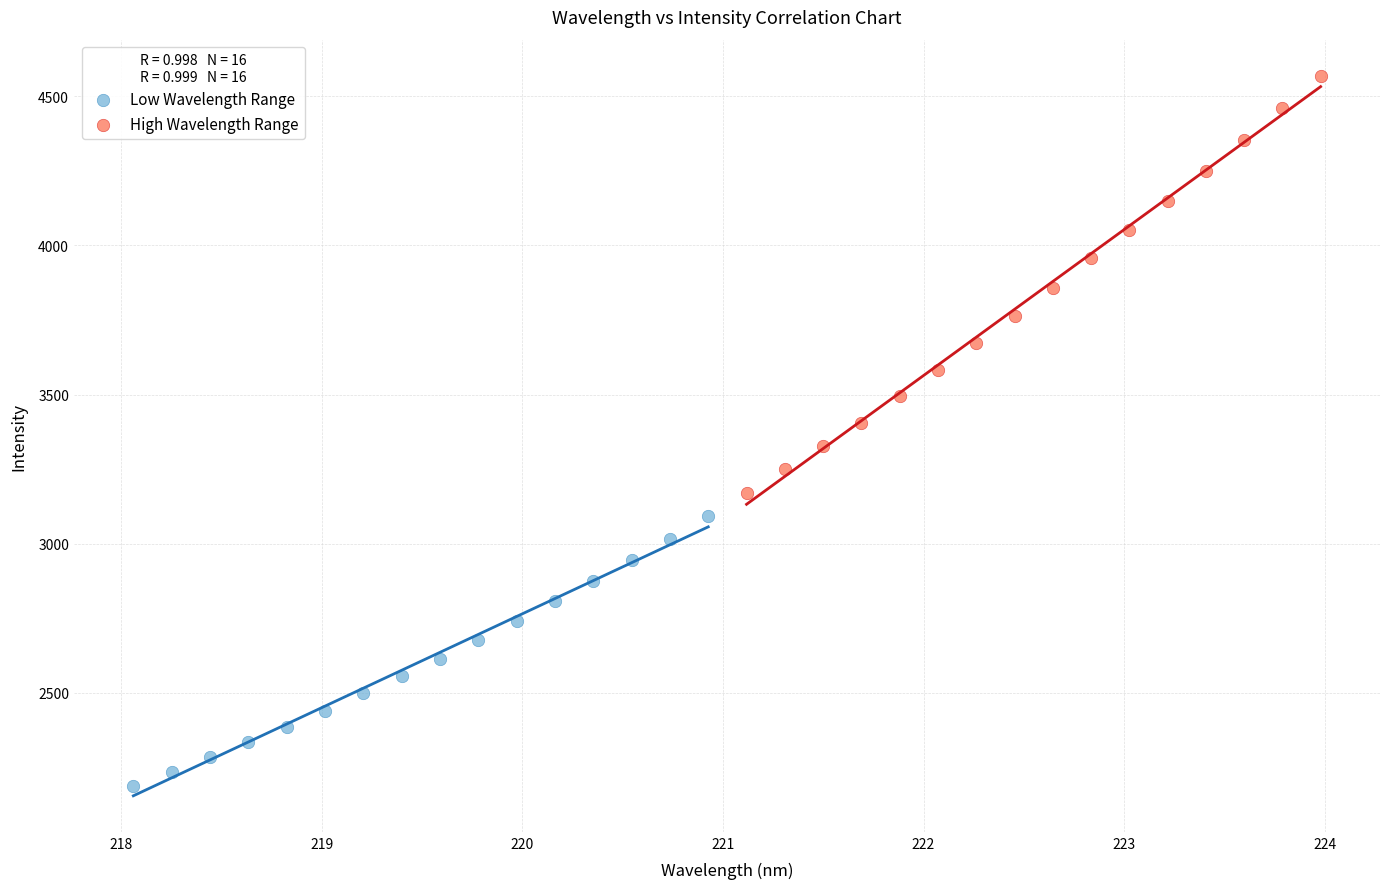

Which series reaches the minimum Y coordinate?

Low Wavelength Range